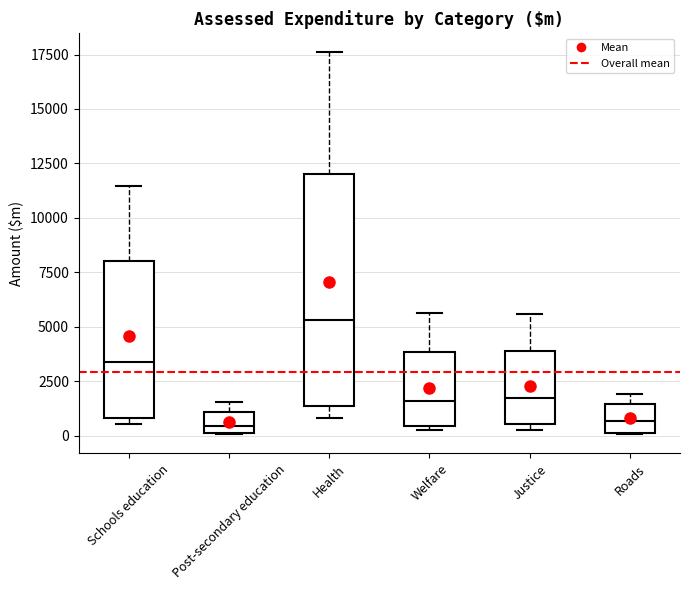

Reading left to right, transcribe this box plot: for each box, give where its median line is, the range the box spans, and where its two whiskers end, as read against the y-axis. The values are not printed on the chart, so give them approximately, as read against the axis.

Schools education: median 3500, box 1000 to 8000, whiskers 500 to 11500
Post-secondary education: median 500, box 0 to 1000, whiskers 0 to 1500
Health: median 5500, box 1500 to 12000, whiskers 1000 to 17500
Welfare: median 1500, box 500 to 4000, whiskers 0 to 5500
Justice: median 1500, box 500 to 4000, whiskers 0 to 5500
Roads: median 500, box 0 to 1500, whiskers 0 to 2000